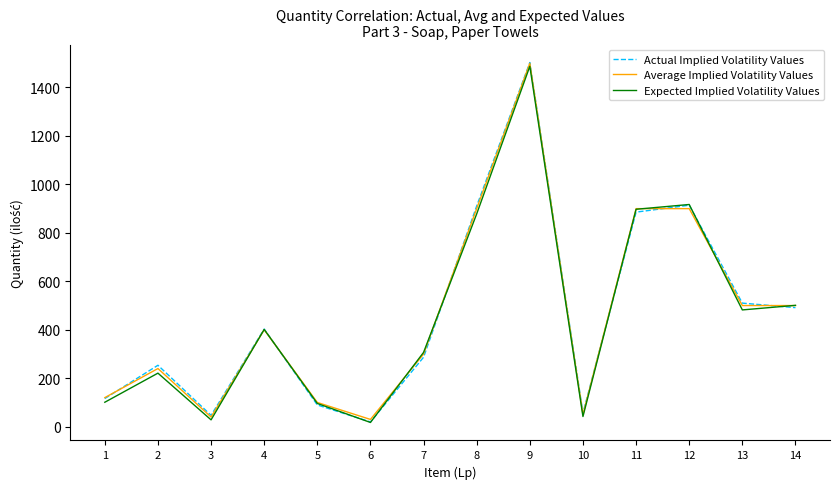

At which label is Expected Implied Volatility Values closest to 752?

8